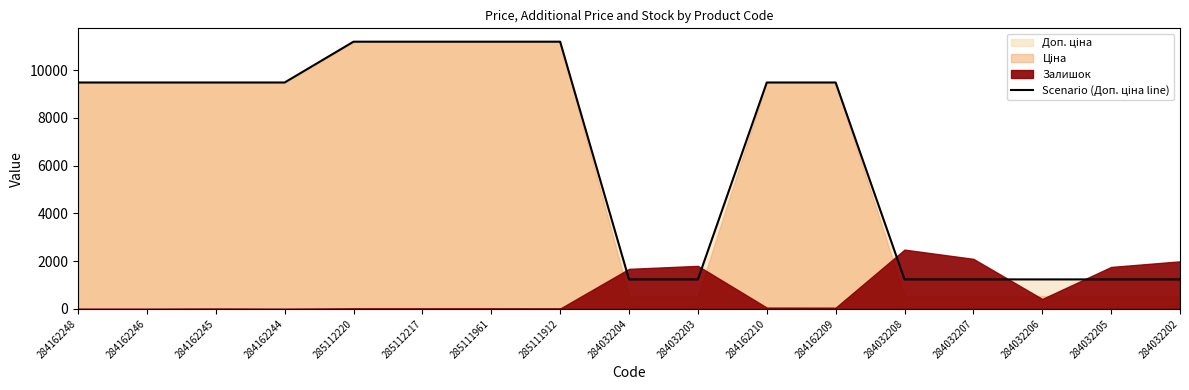

What is the value of the 5th point from the left?

11188.2